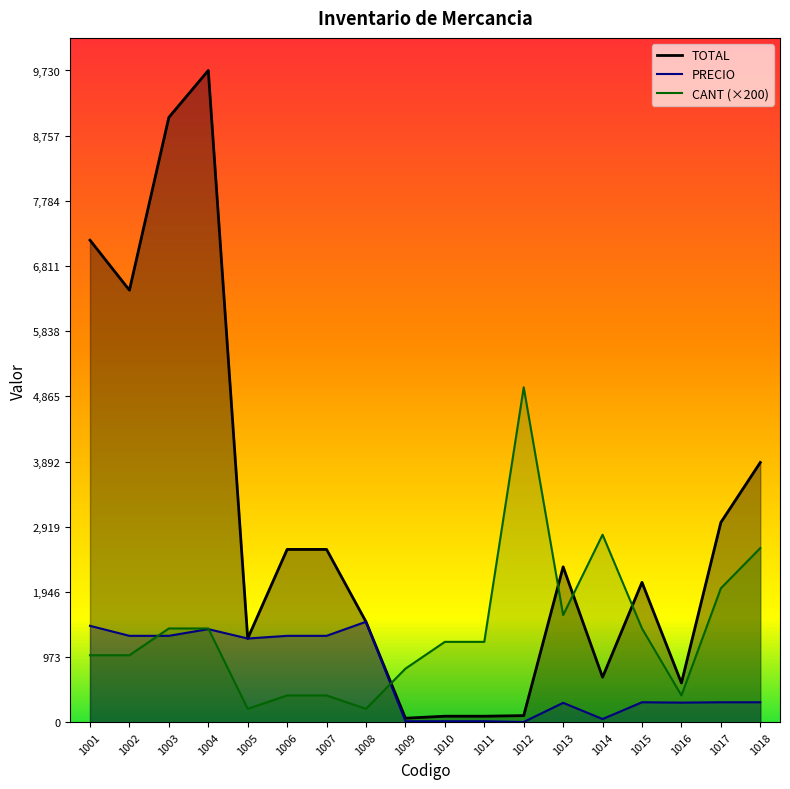

List the labels in order of PRECIO value, smallest first.

1012, 1009, 1010, 1011, 1014, 1013, 1016, 1015, 1017, 1018, 1005, 1002, 1003, 1006, 1007, 1004, 1001, 1008